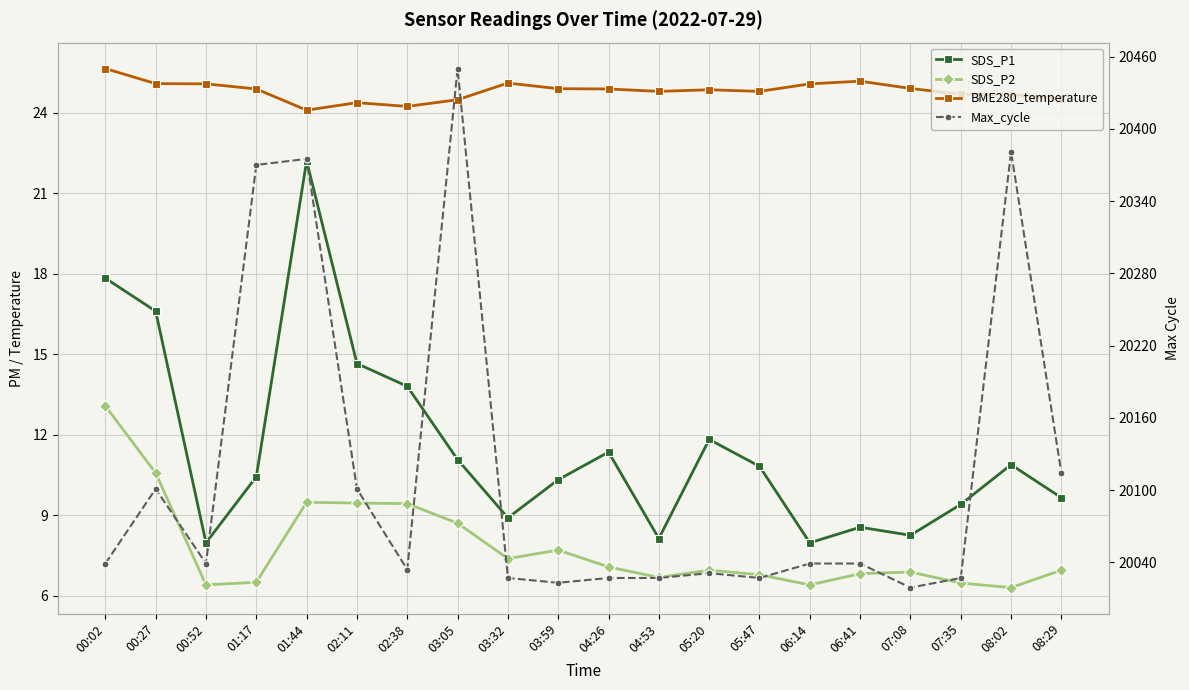

True or false: SDS_P2 and BME280_temperature intersect in this chart.

False